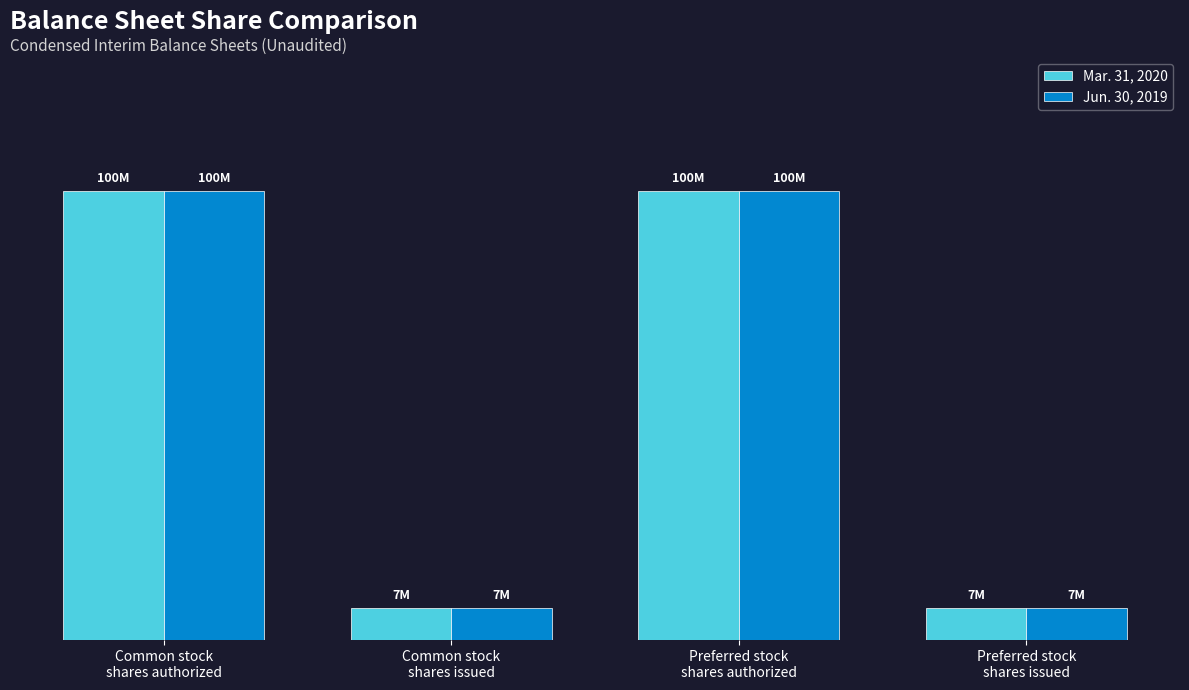

What are all the series names shown in the legend?

Mar. 31, 2020, Jun. 30, 2019